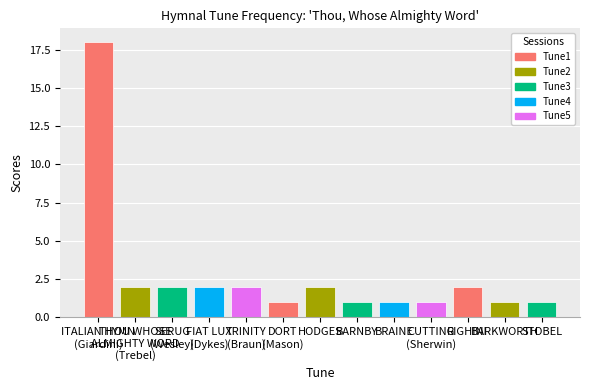

At which label does the data first exceed 2?

ITALIAN HYMN
(Giardini)